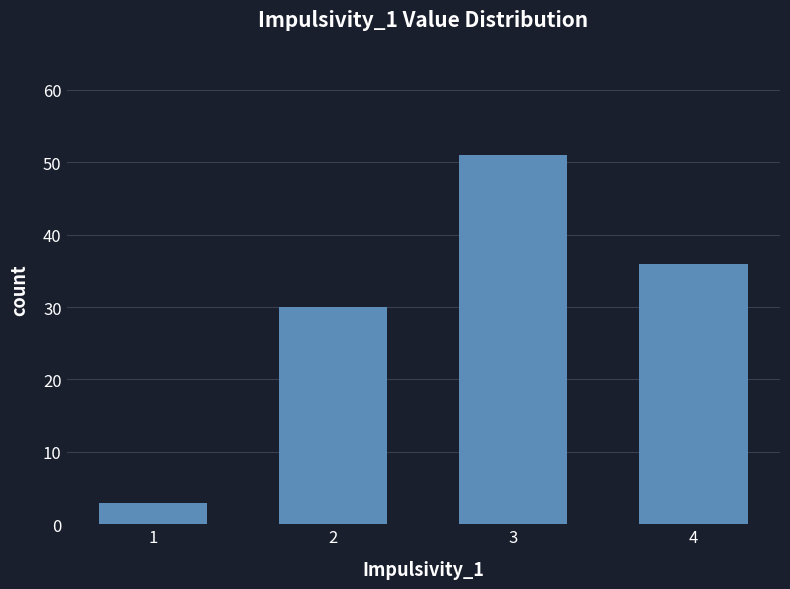

Does the chart contain any negative values?

No